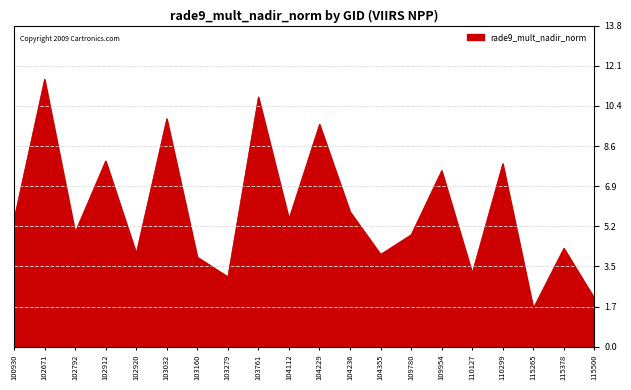

True or false: the data shows 6.7 at 104355.

False